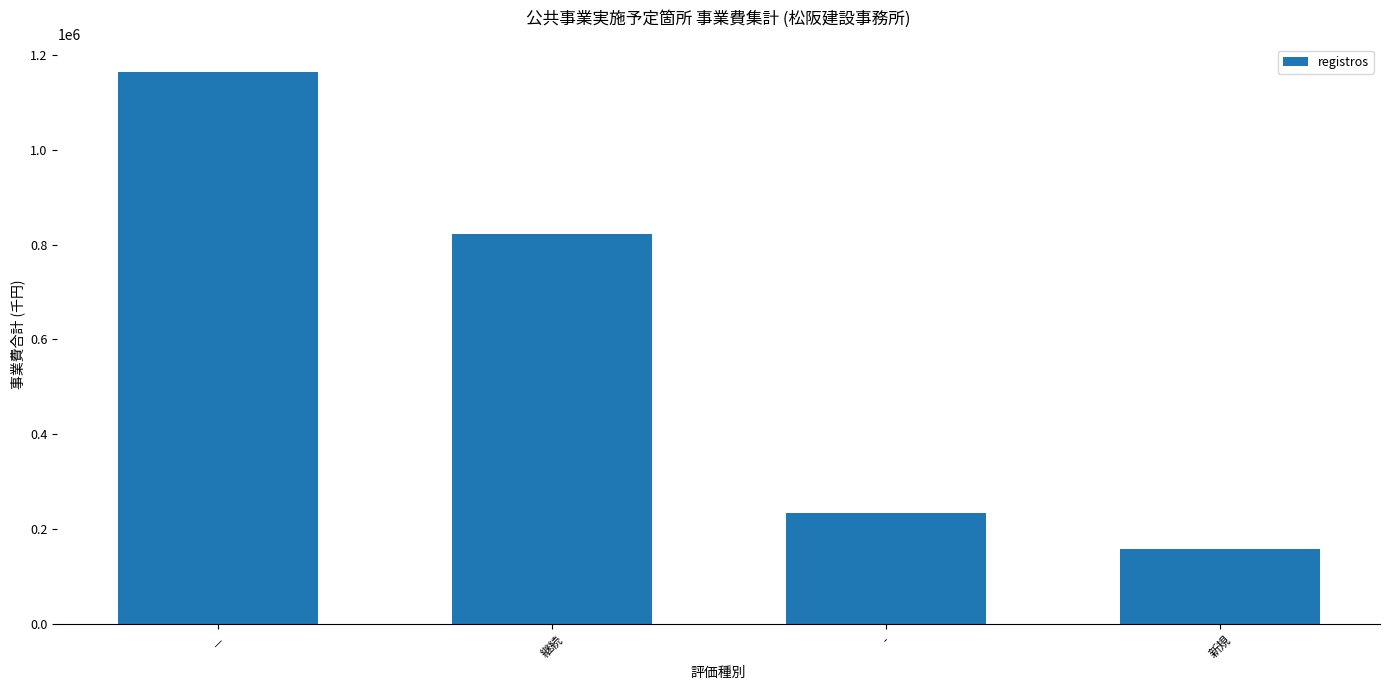

At which label does the data first exceed 823060?

－